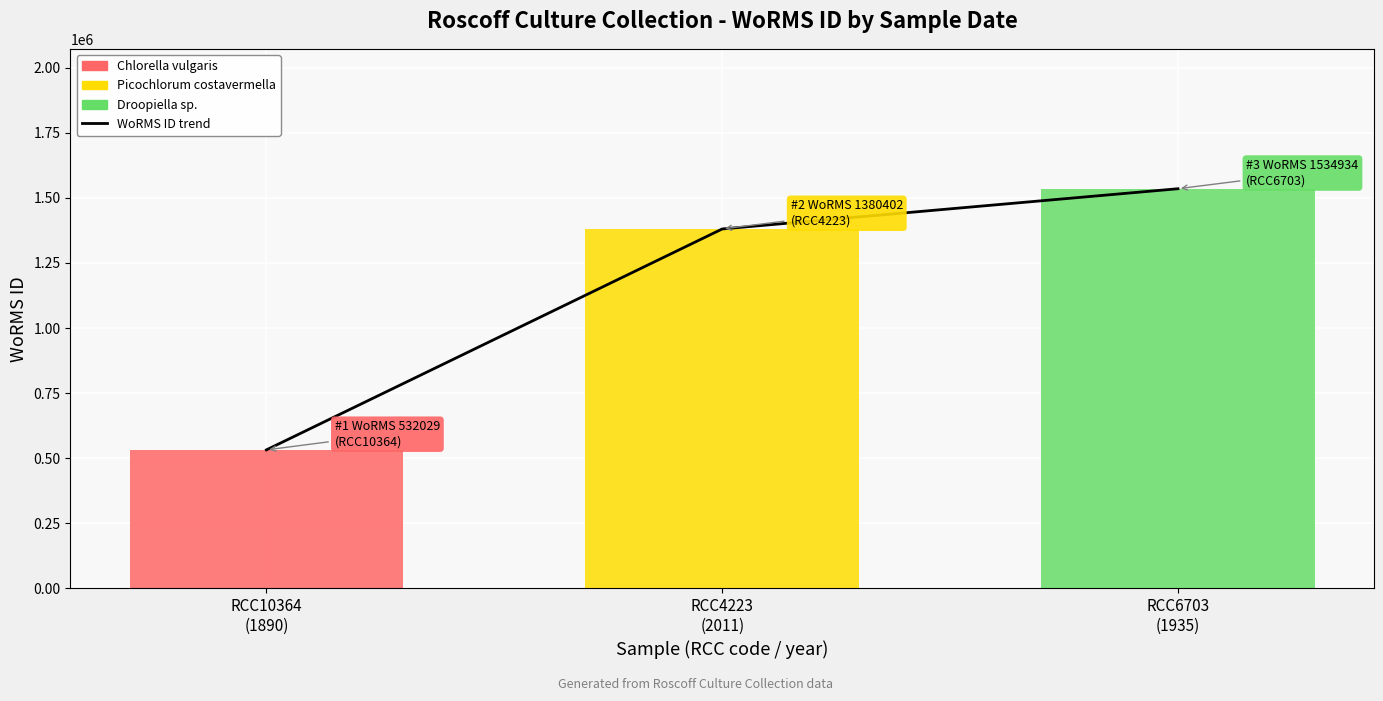

Between RCC6703
(1935) and RCC4223
(2011), which is larger?

RCC6703
(1935)